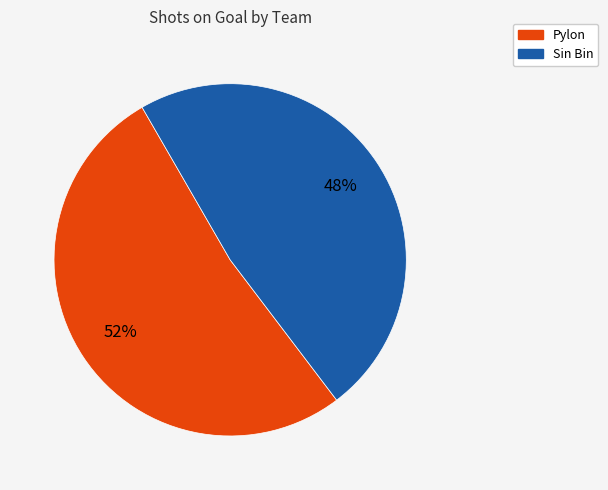

To the nearest percent, what is the difference between the Sin Bin and Pylon slice percentages?

4%